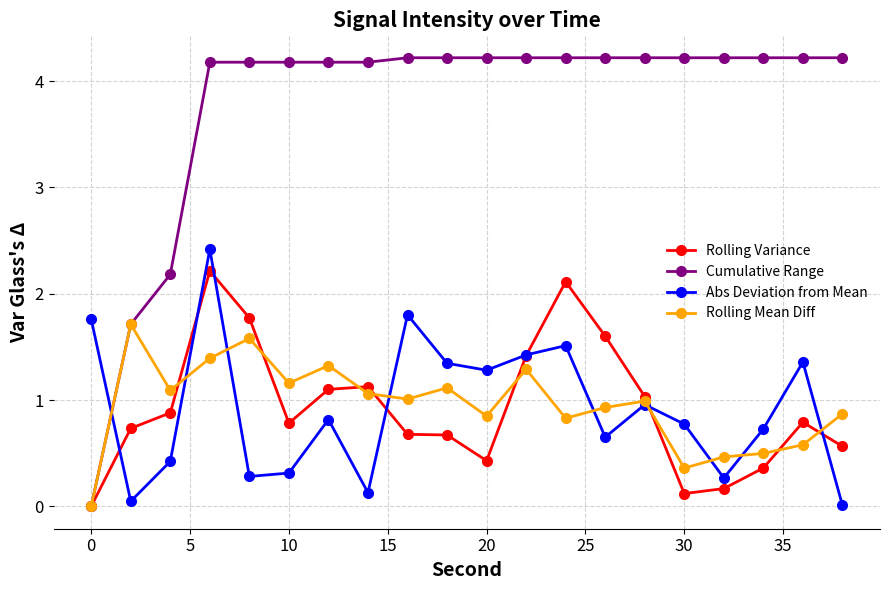

True or false: Abs Deviation from Mean and Cumulative Range cross at least once.

True